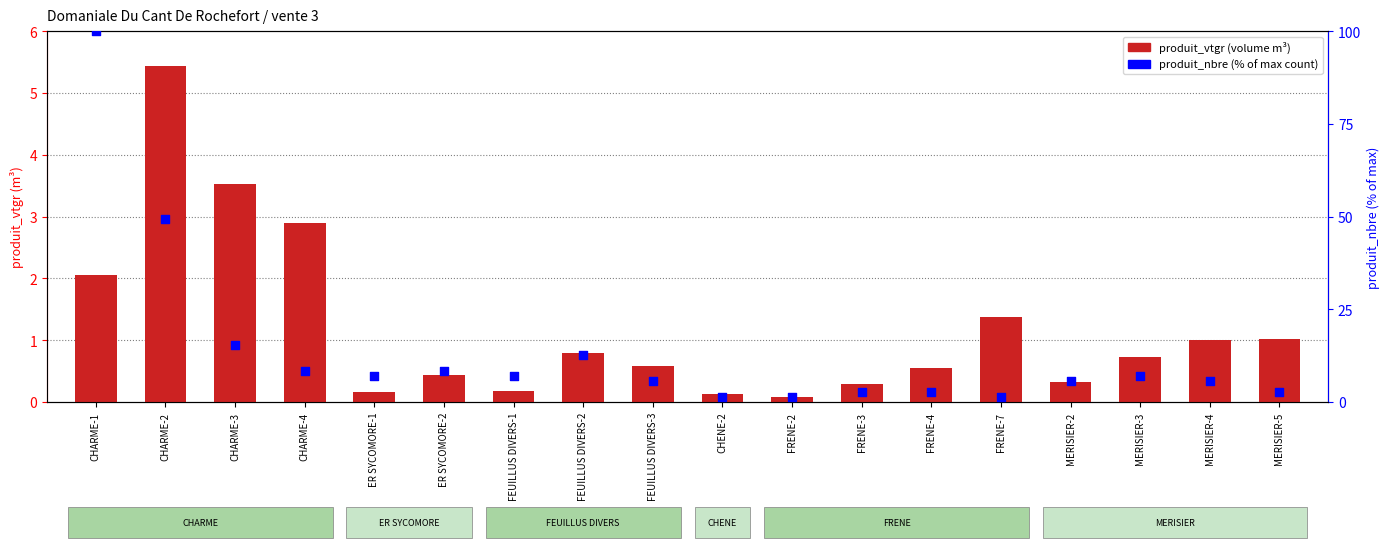

Which series has the widest spread of Y values?

produit_nbre (% rank)